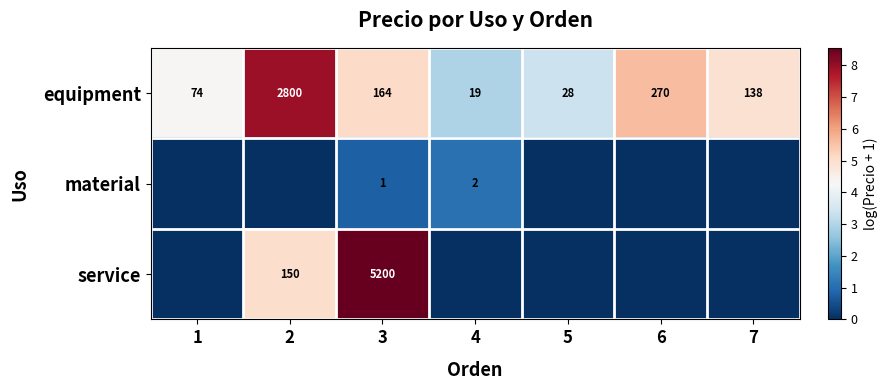

What is the difference between the highest and lowest values at 6?

5.6